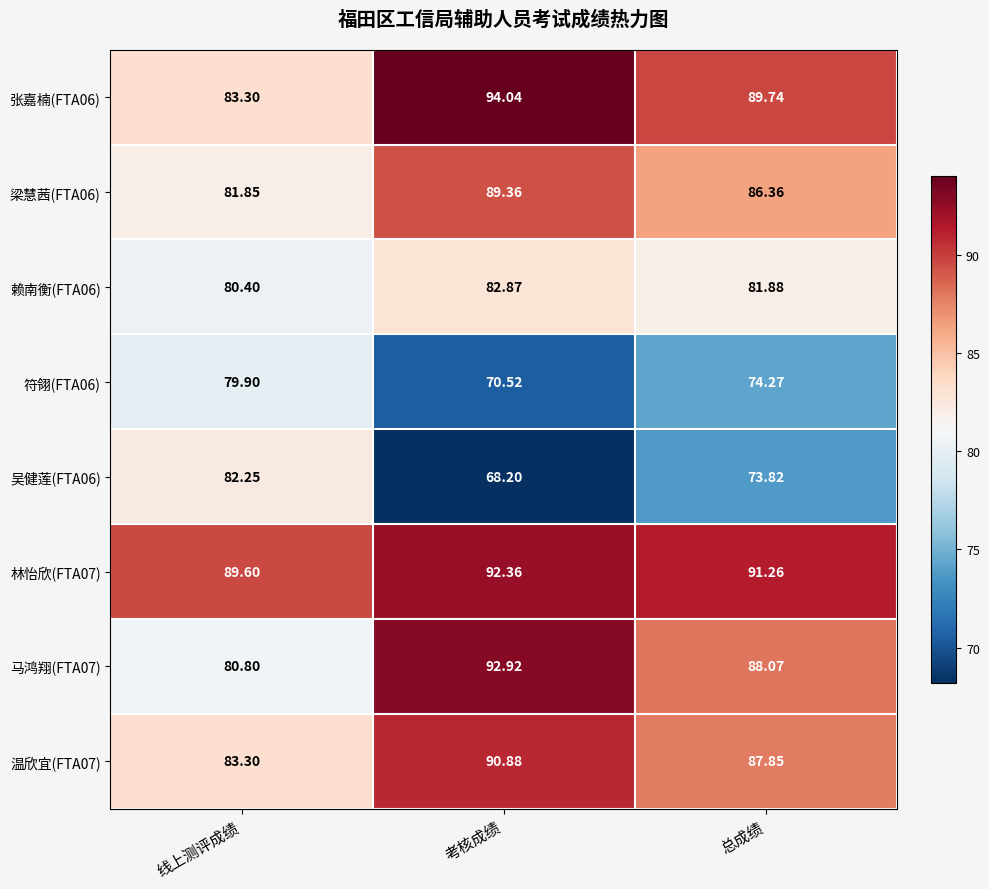

How many distinct data groups are displayed?

8